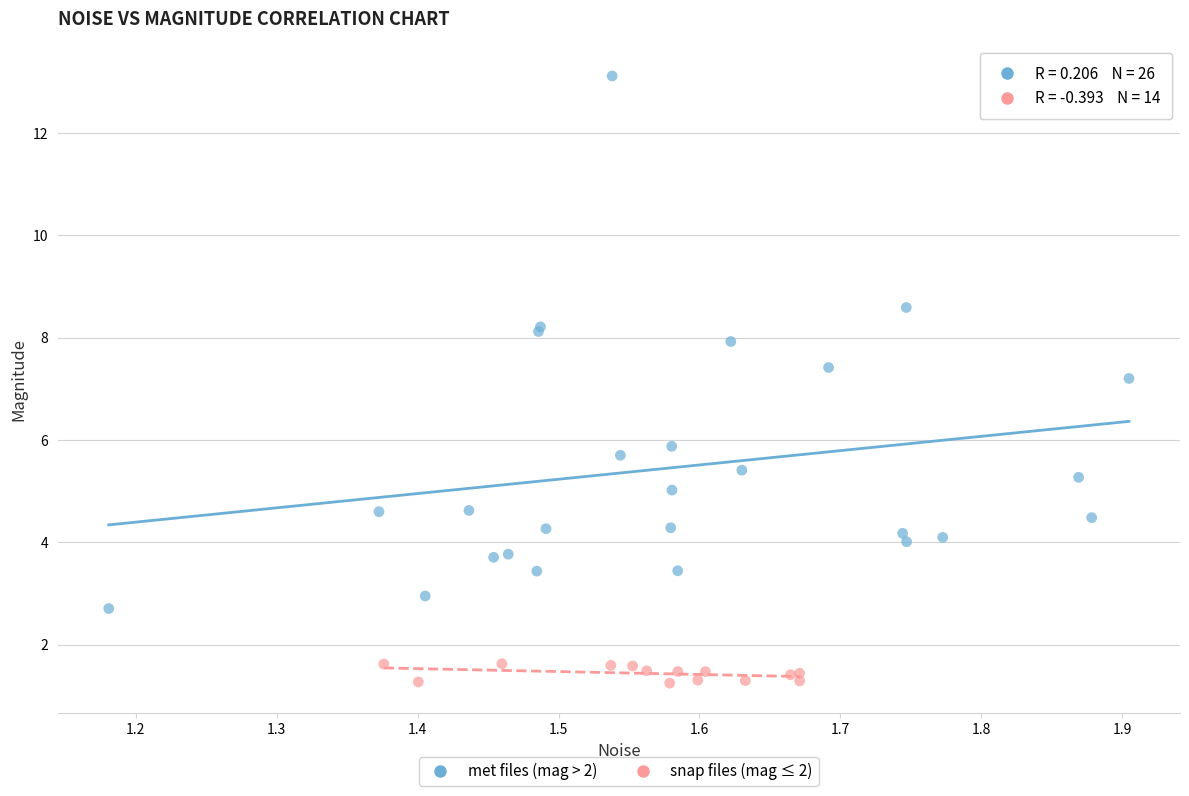

Which series contains the highest Y value?

met files (mag > 2)